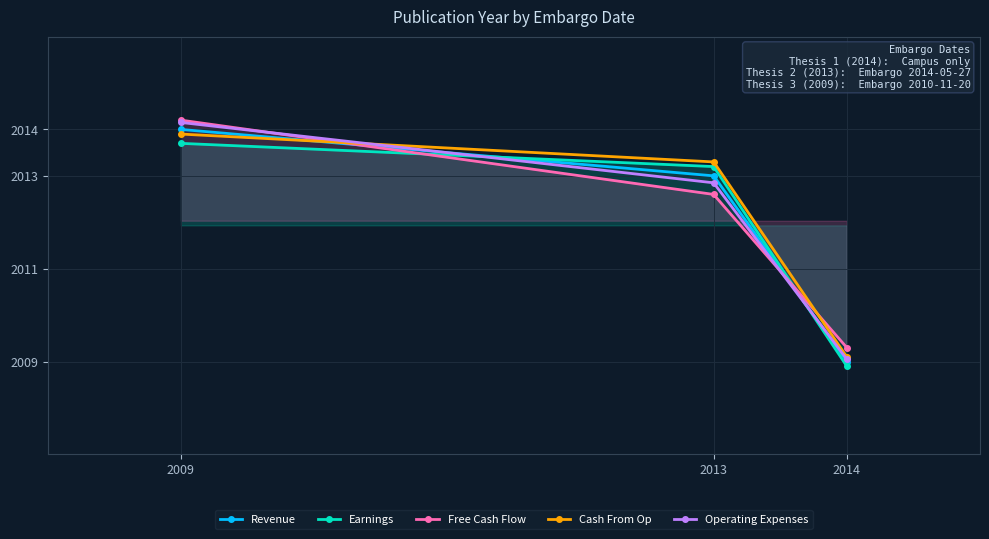

Which series changed the most between 2009 and 2013?

Free Cash Flow